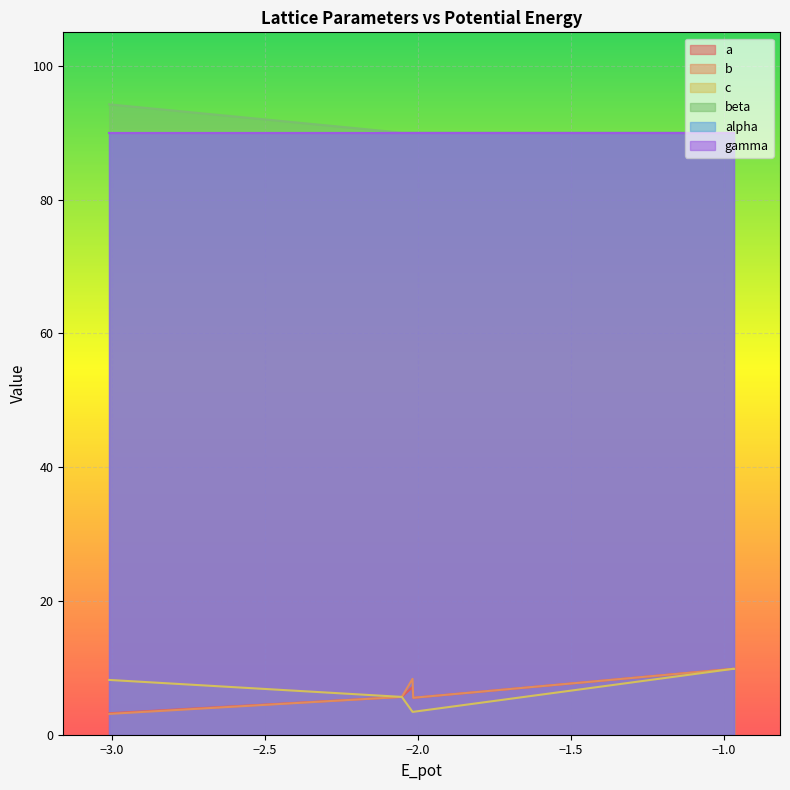

Does the chart display data point markers on the line(s)?

No